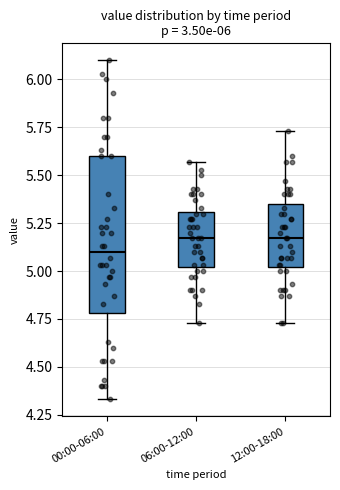

Which box has the lowest median line?

00:00-06:00